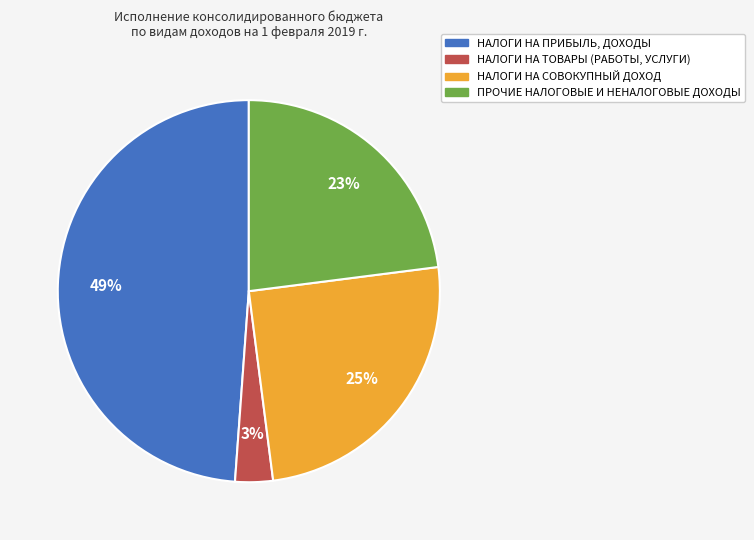

Which category has the smallest portion of the pie?

НАЛОГИ НА ТОВАРЫ (РАБОТЫ, УСЛУГИ)